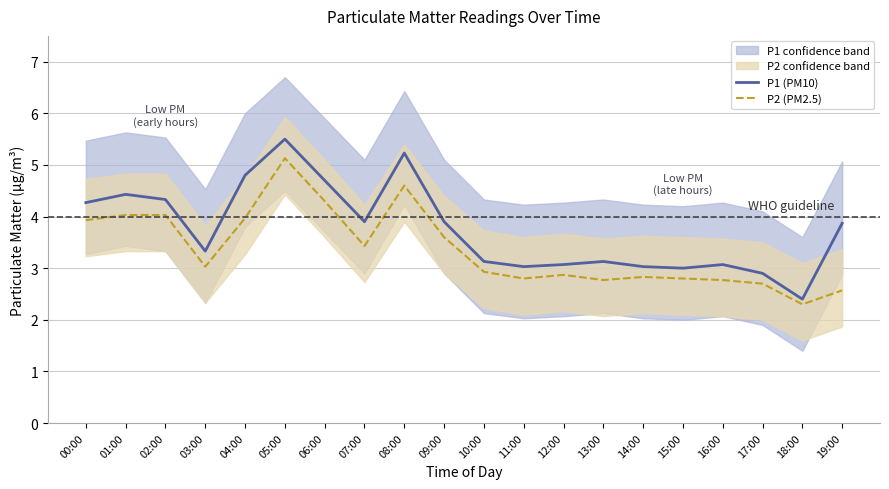

What is the total value across all series at 03:00?

6.4